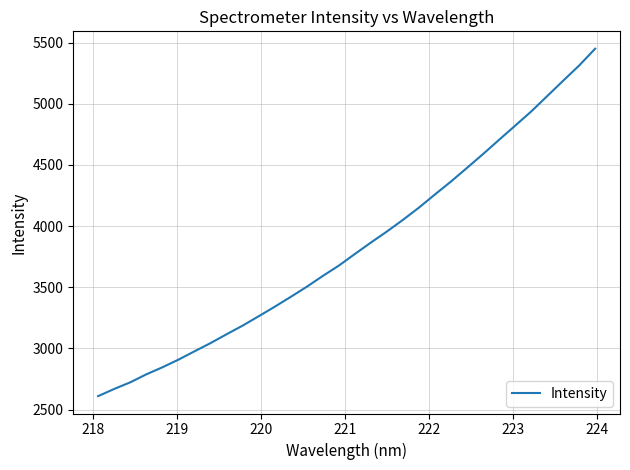

Is this an area chart (filled region under the line)?

No